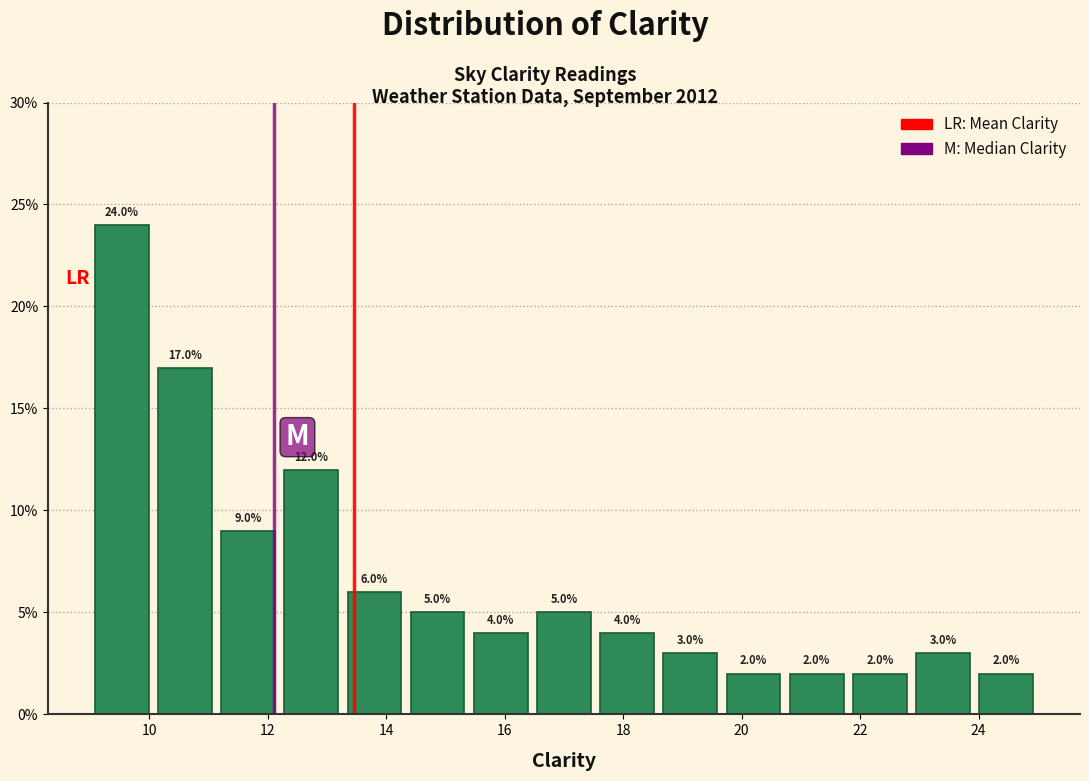

How tall is the bar that spans 13.2 to 14.4 on the x-axis? The bar edges are not printed on the chart, so give them approximately, as read against the axis.

6.0